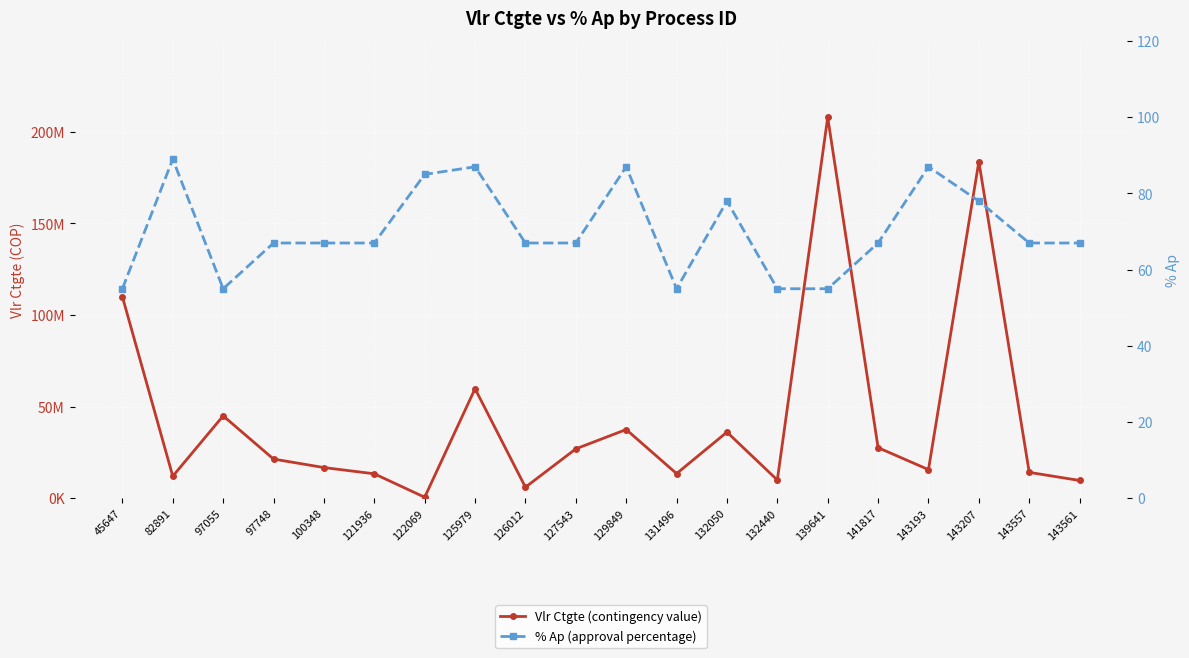

Is it true that % Ap equals 40 at 100348?

False